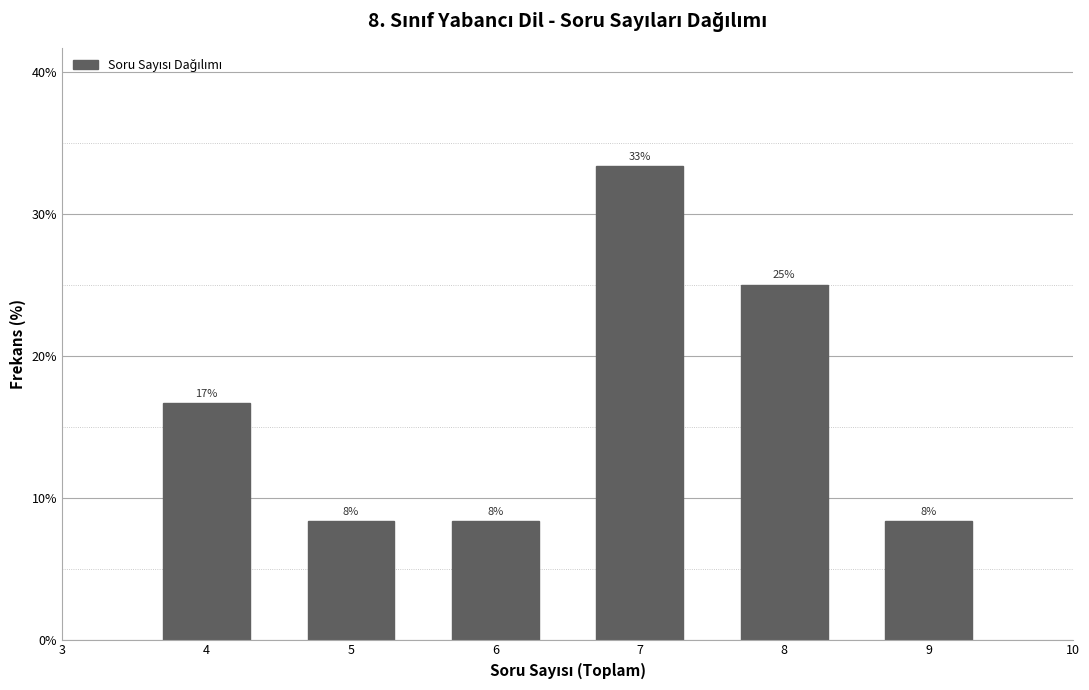

How many bars are there in total?

6